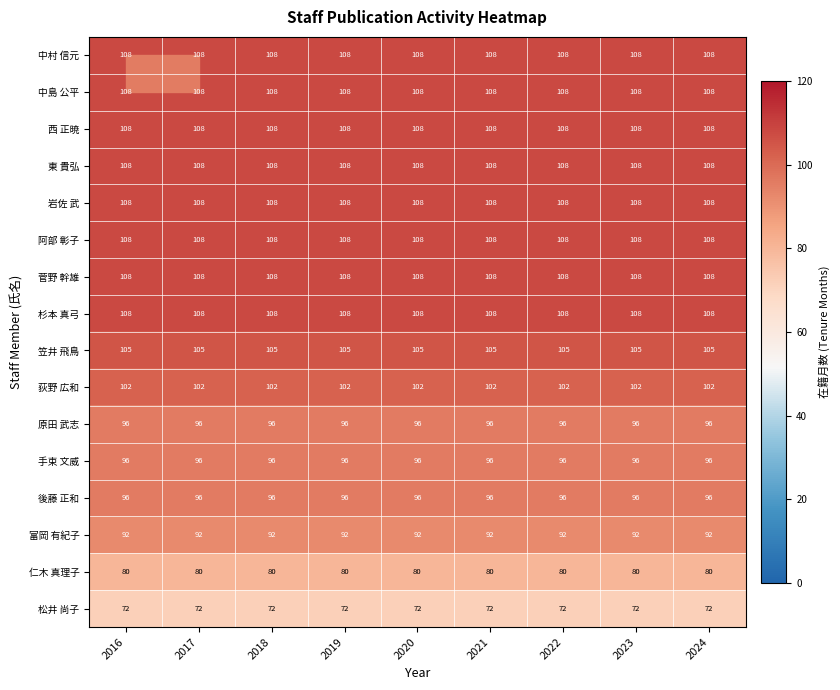

True or false: 松井 尚子 has a value of 49 at 2024.

False